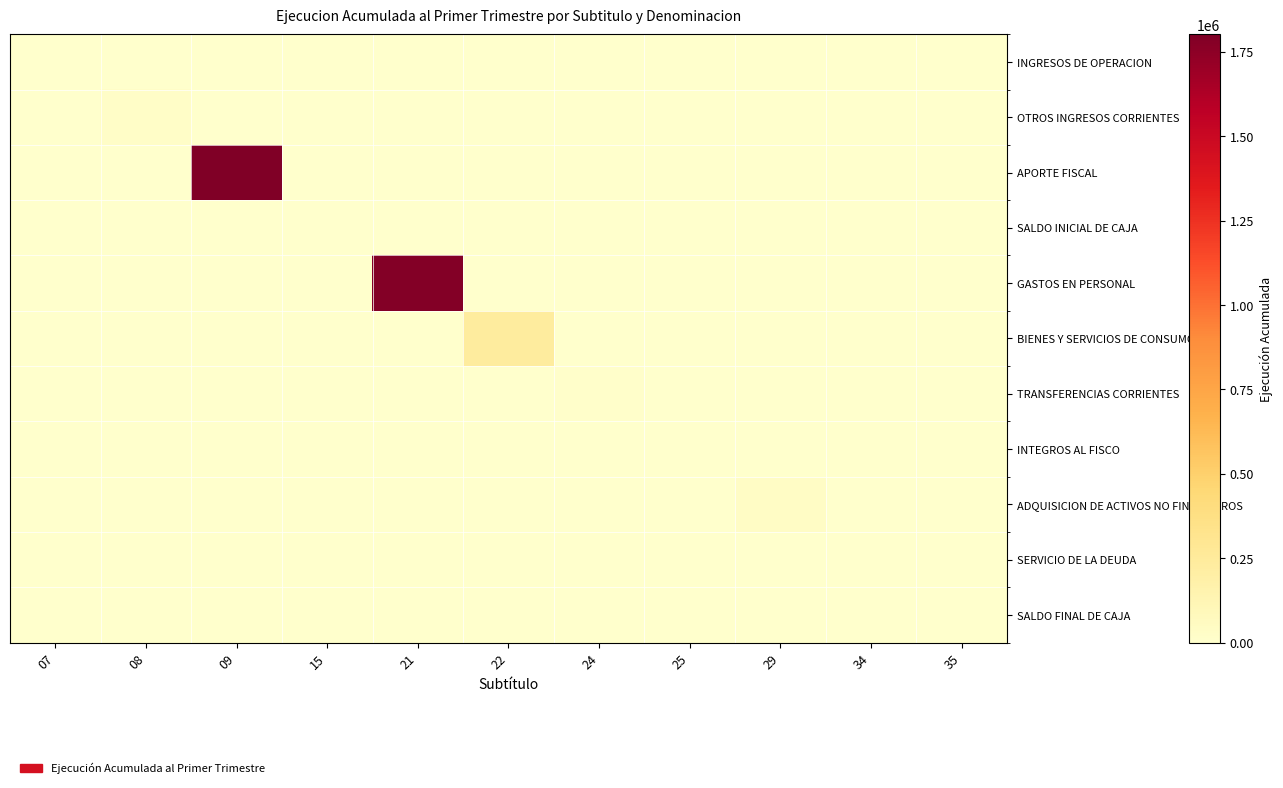

Reading left to right, transcribe all the data shown in this chart.

INGRESOS DE OPERACION: 07=11	08=0	09=0	15=0	21=0	22=0	24=0	25=0	29=0	34=0	35=0
OTROS INGRESOS CORRIENTES: 07=0	08=22311	09=0	15=0	21=0	22=0	24=0	25=0	29=0	34=0	35=0
APORTE FISCAL: 07=0	08=0	09=1801806	15=0	21=0	22=0	24=0	25=0	29=0	34=0	35=0
SALDO INICIAL DE CAJA: 07=0	08=0	09=0	15=0	21=0	22=0	24=0	25=0	29=0	34=0	35=0
GASTOS EN PERSONAL: 07=0	08=0	09=0	15=0	21=1785310	22=0	24=0	25=0	29=0	34=0	35=0
BIENES Y SERVICIOS DE CONSUMO: 07=0	08=0	09=0	15=0	21=0	22=237855	24=0	25=0	29=0	34=0	35=0
TRANSFERENCIAS CORRIENTES: 07=0	08=0	09=0	15=0	21=0	22=0	24=7922	25=0	29=0	34=0	35=0
INTEGROS AL FISCO: 07=0	08=0	09=0	15=0	21=0	22=0	24=0	25=1	29=0	34=0	35=0
ADQUISICION DE ACTIVOS NO FINANCIEROS: 07=0	08=0	09=0	15=0	21=0	22=0	24=0	25=0	29=36512	34=0	35=0
SERVICIO DE LA DEUDA: 07=0	08=0	09=0	15=0	21=0	22=0	24=0	25=0	29=0	34=0	35=0
SALDO FINAL DE CAJA: 07=0	08=0	09=0	15=0	21=0	22=0	24=0	25=0	29=0	34=0	35=0